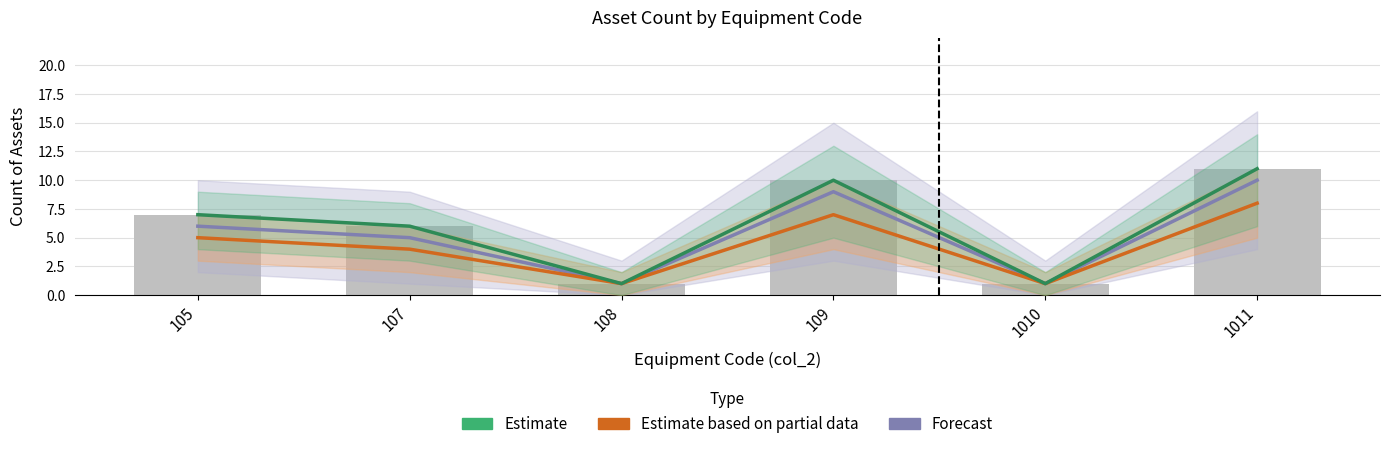

Reading right to left, list all the values displayed in this chart.

Forecast: 10	1	9	1	5	6
Estimate based on partial data: 8	1	7	1	4	5
Estimate: 11	1	10	1	6	7